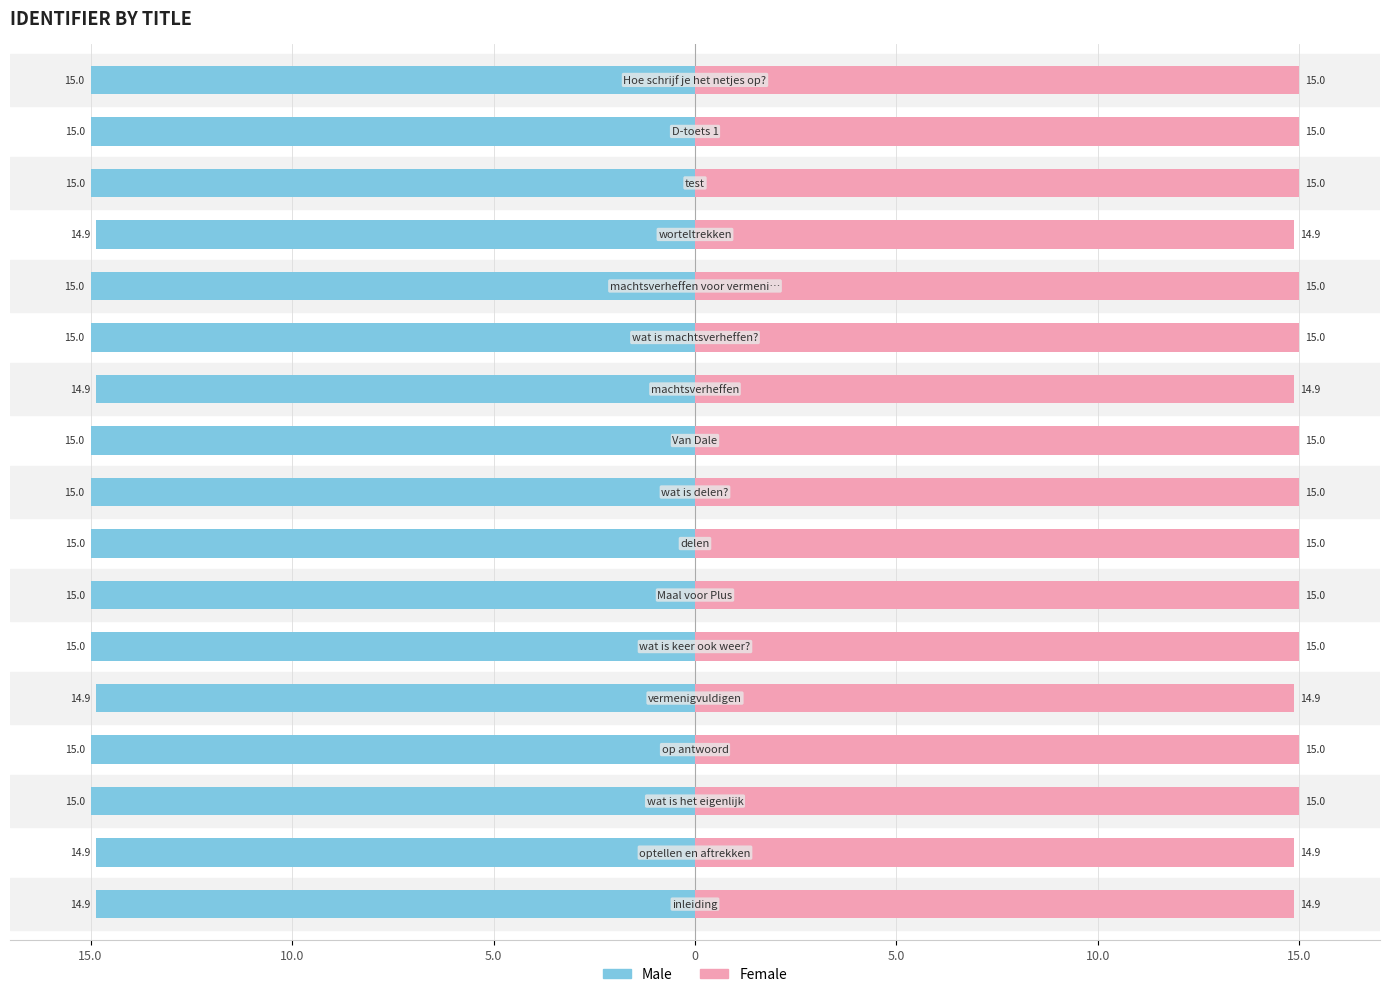

Is the value of Male at 10.0 greater than the value of Female at 9?

No